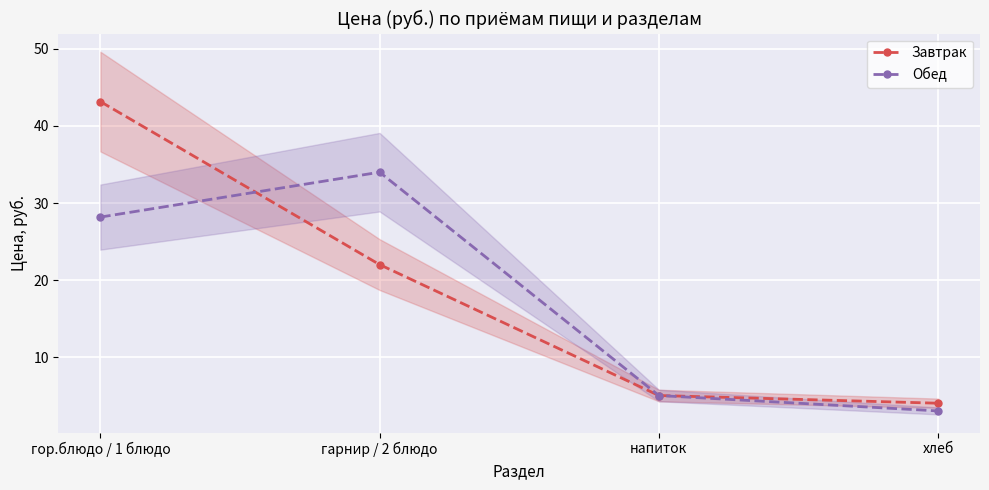

Rank the series by their average value, from highest to lowest.

Завтрак, Обед